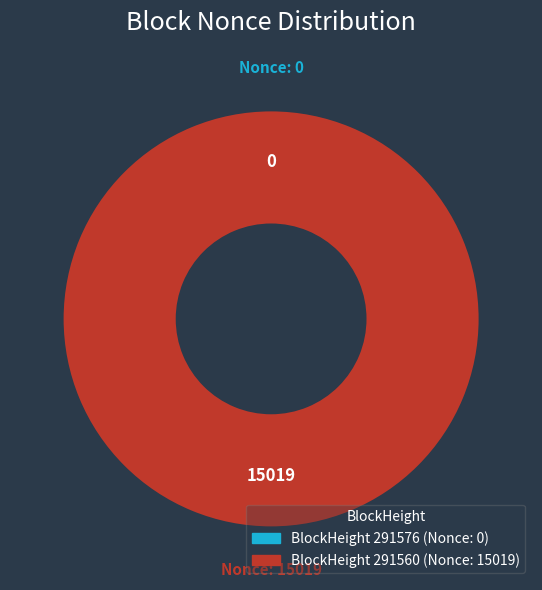

The 291560 slice represents 100% of the pie. True or false?

True